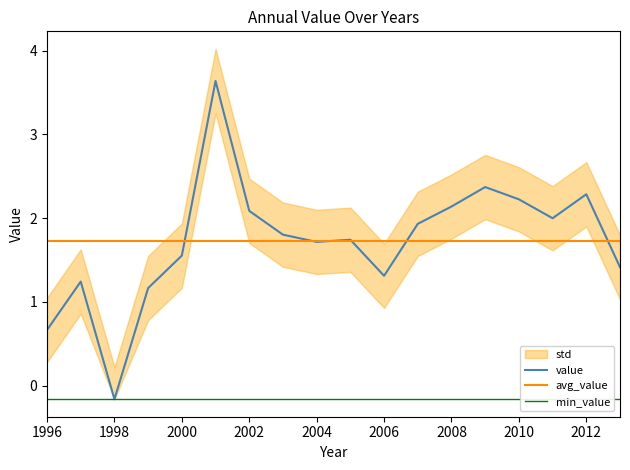

How many times do avg_value and value cross each other?

6